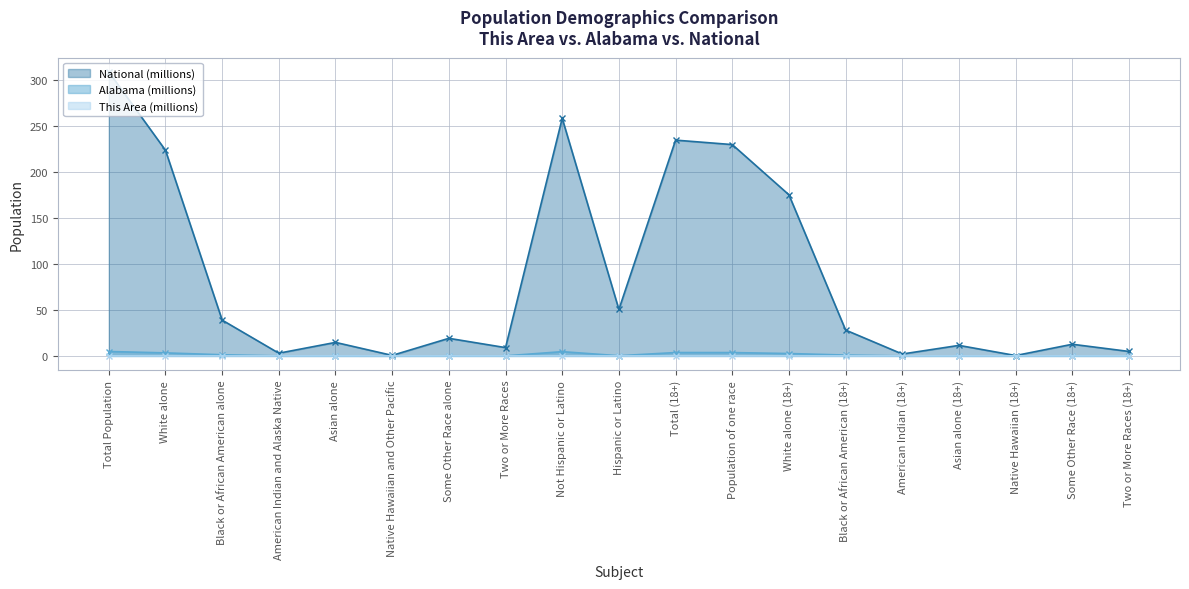

What position from the left is Some Other Race (18+)?

18